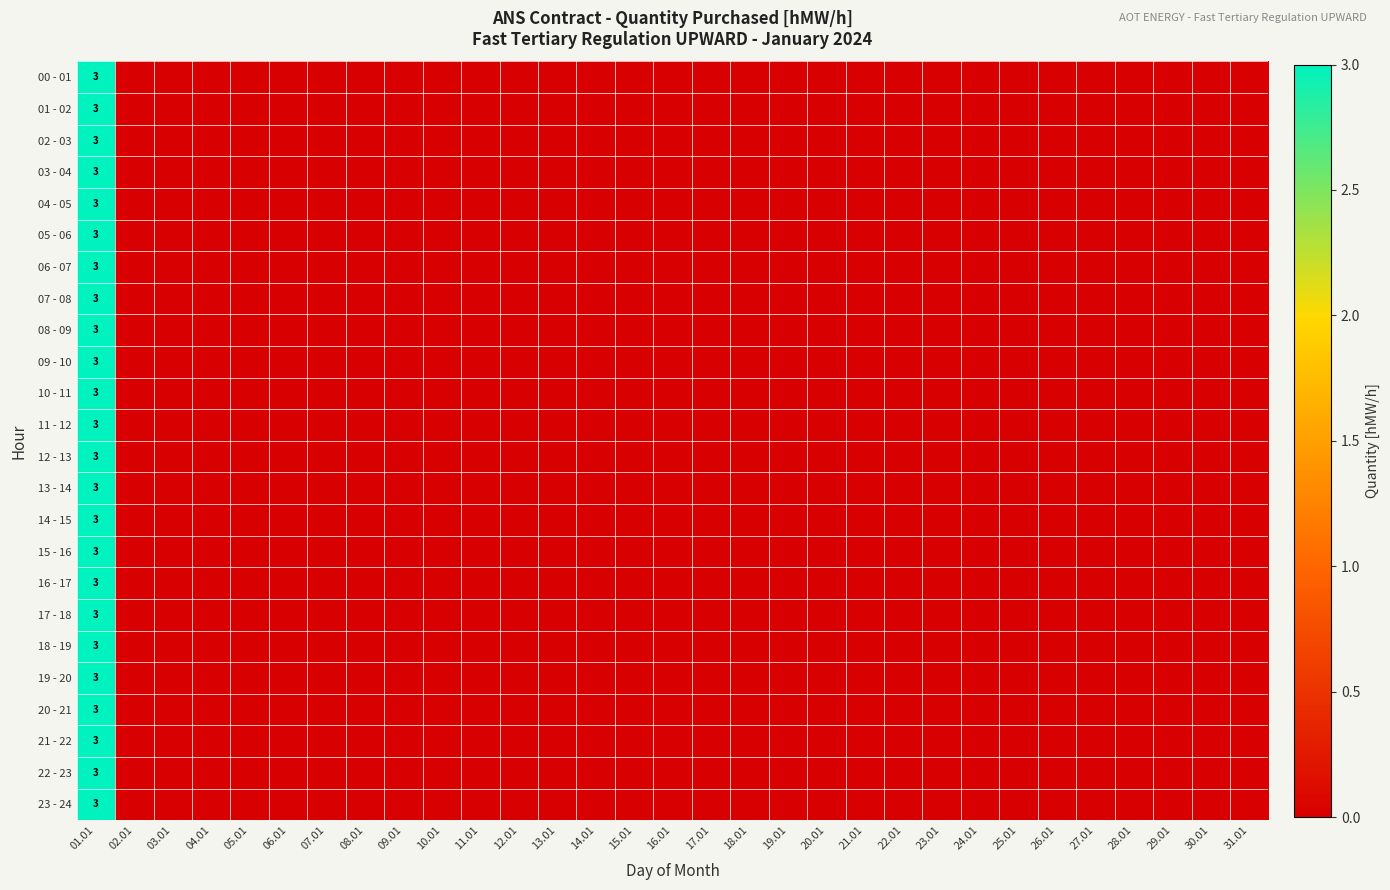

The 07 - 08 series shows 3 at 01.01. True or false?

True